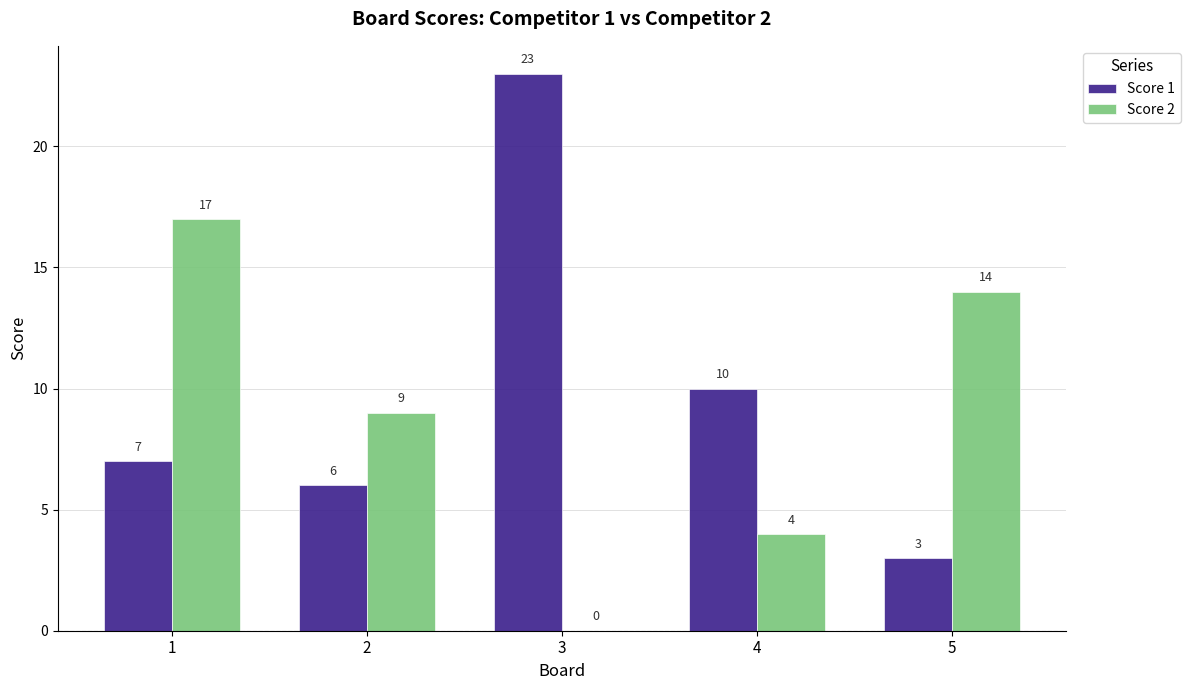

What are all the series names shown in the legend?

Score 1, Score 2